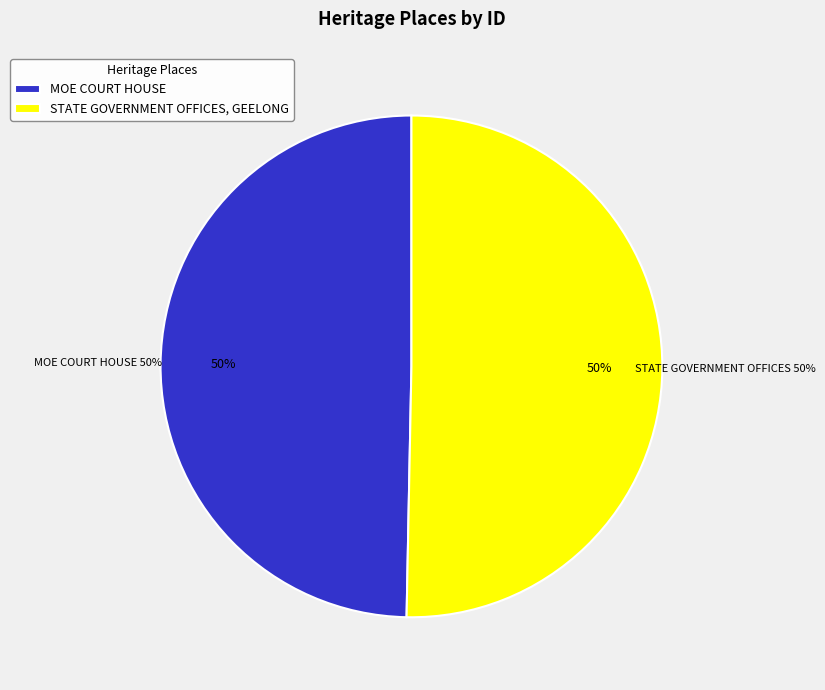

True or false: STATE GOVERNMENT OFFICES, GEELONG accounts for 50% of the total.

True